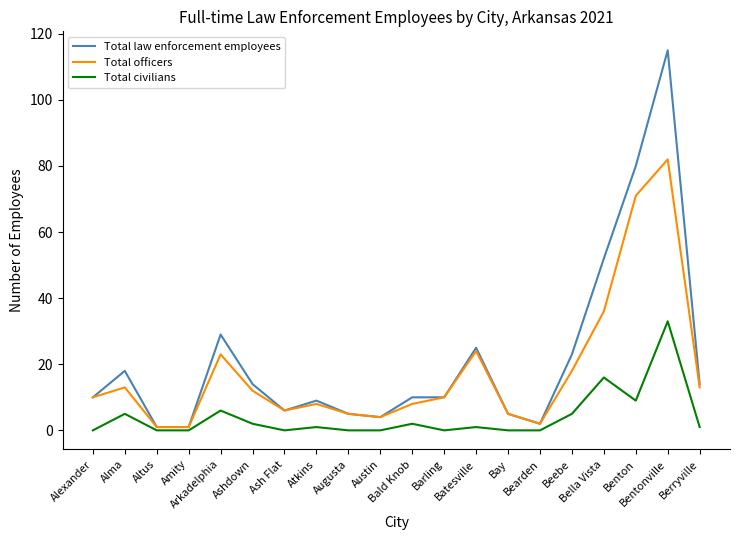

What is the difference between the highest and lowest values at Amity?

1